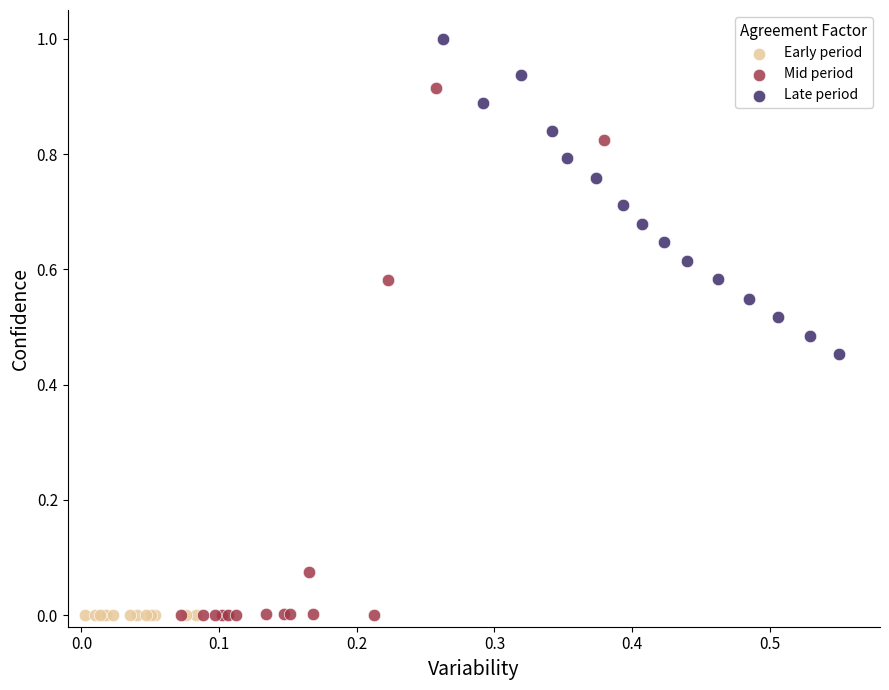

Which series reaches the maximum Y coordinate?

Late period